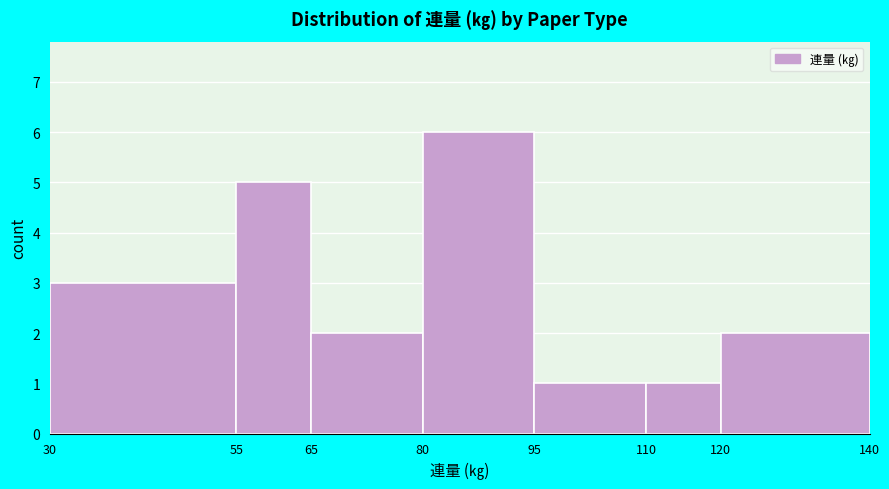

How tall is the bar that spans 55 to 65 on the x-axis? The values are not printed on the chart, so give them approximately, as read against the axis.

5